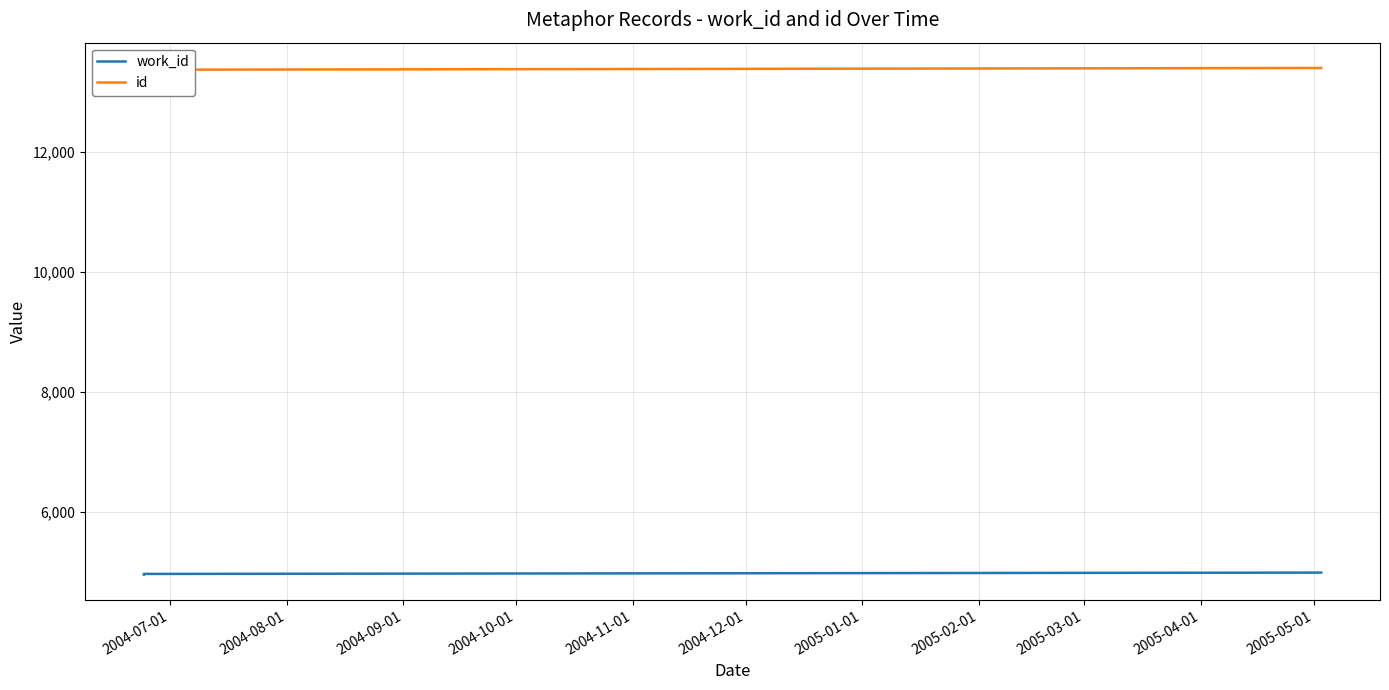

At which label is work_id closest to 4974?

2004-08-01